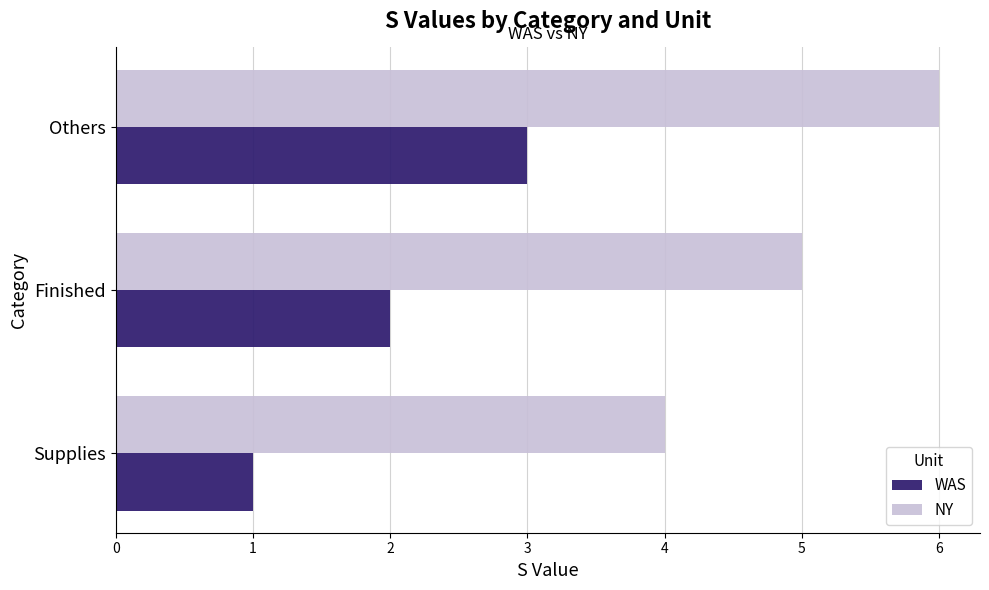

Which series has the largest total across all categories?

NY